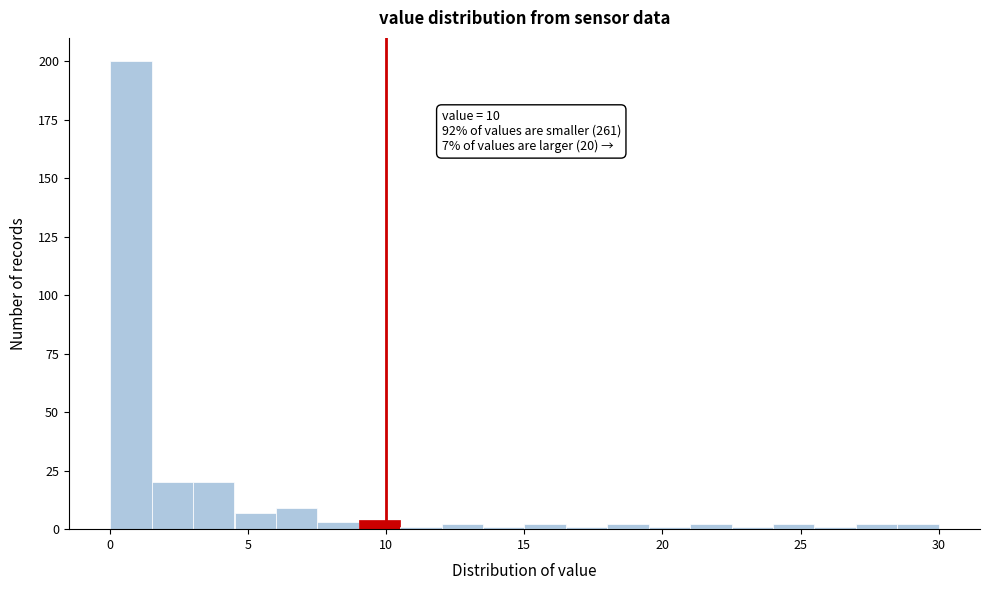

Around what value on the x-axis is the tallest bar? Give the approximate position of its centre, as read against the axis.

1.0